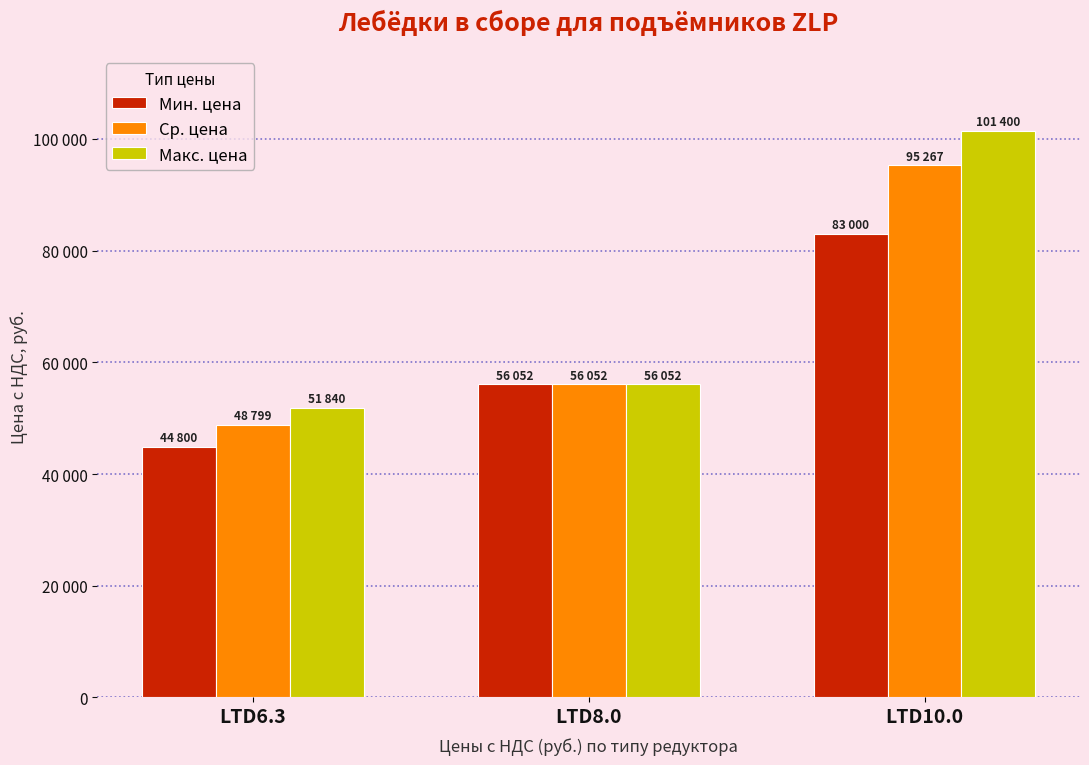

What is the label of the 3rd bar from the right?

LTD6.3